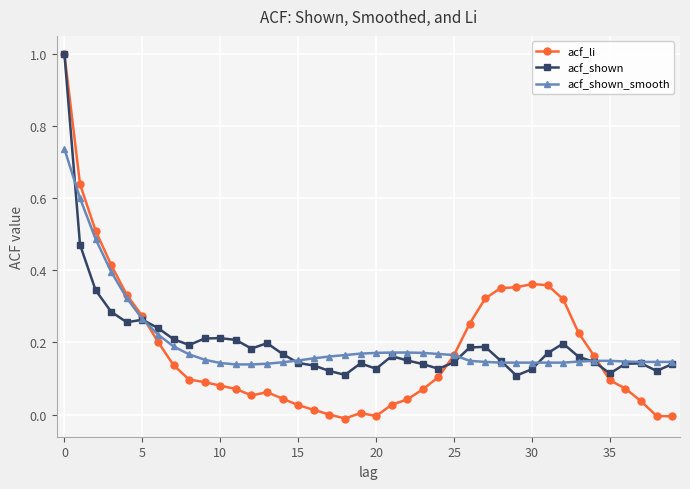

True or false: acf_shown has more than 2 points higher than both neighbors.

True